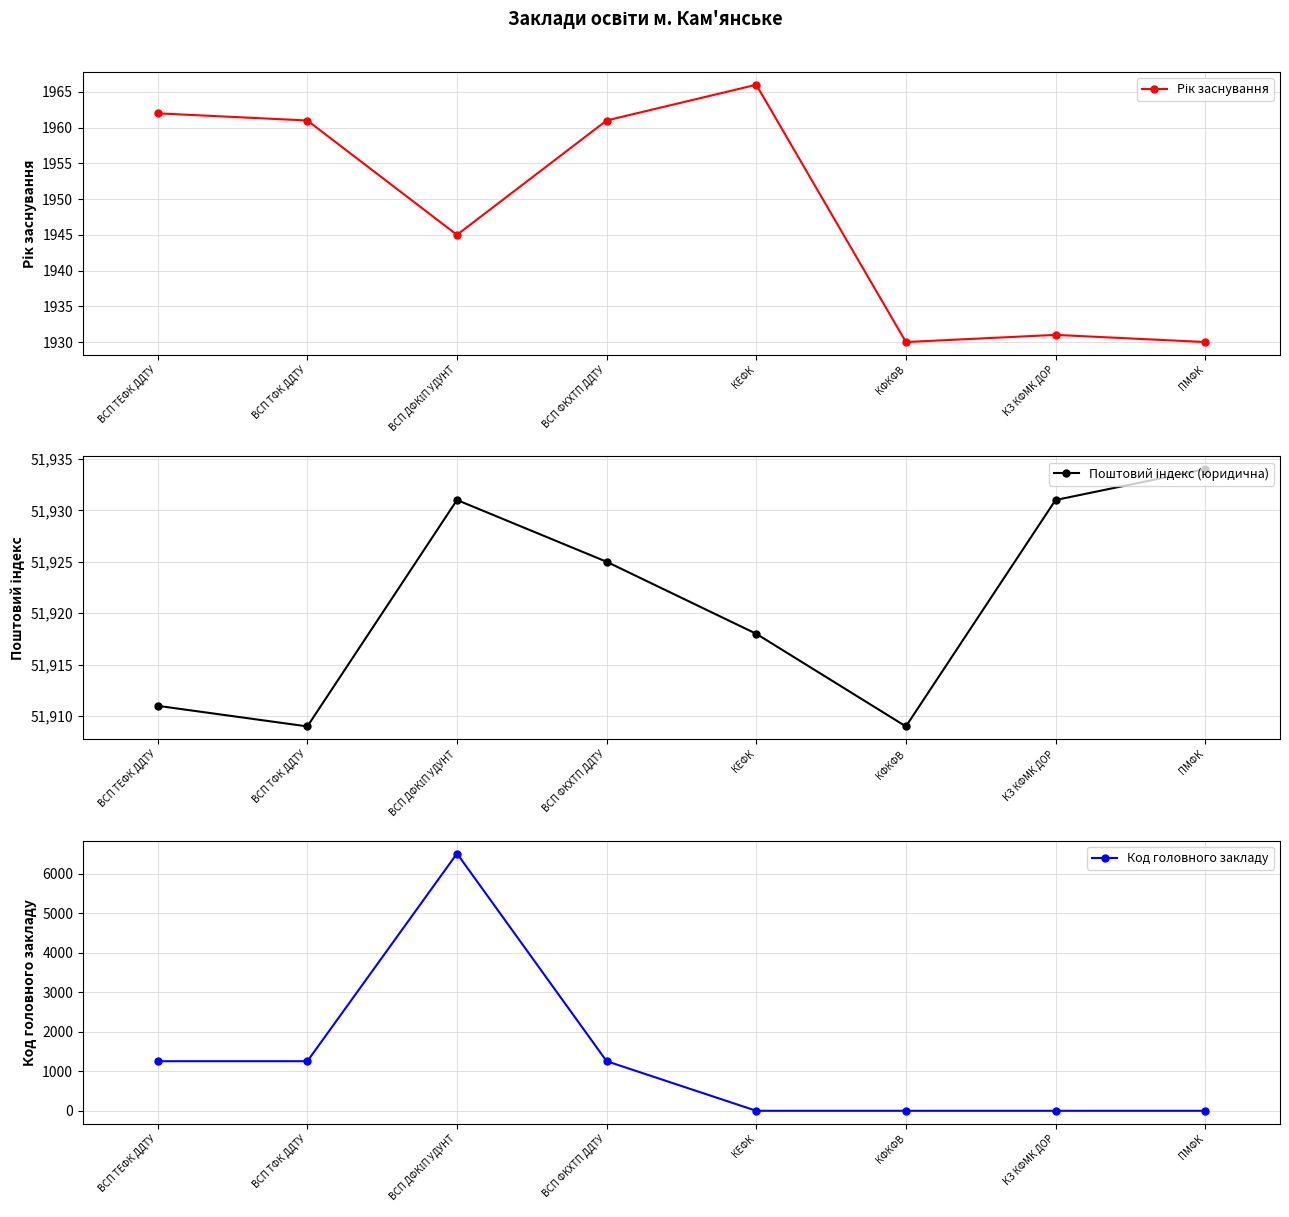

What is the total value across all series at ПМФК?

53864